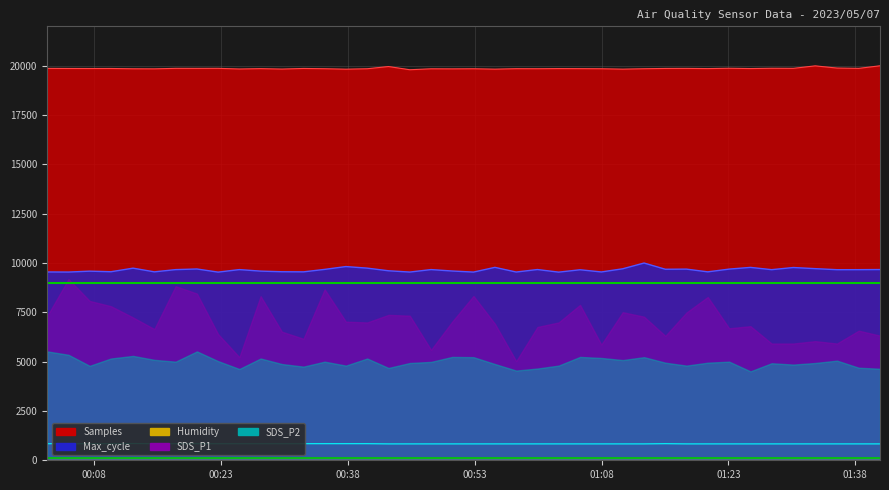

What is the minimum value for Max_cycle?

9538.6